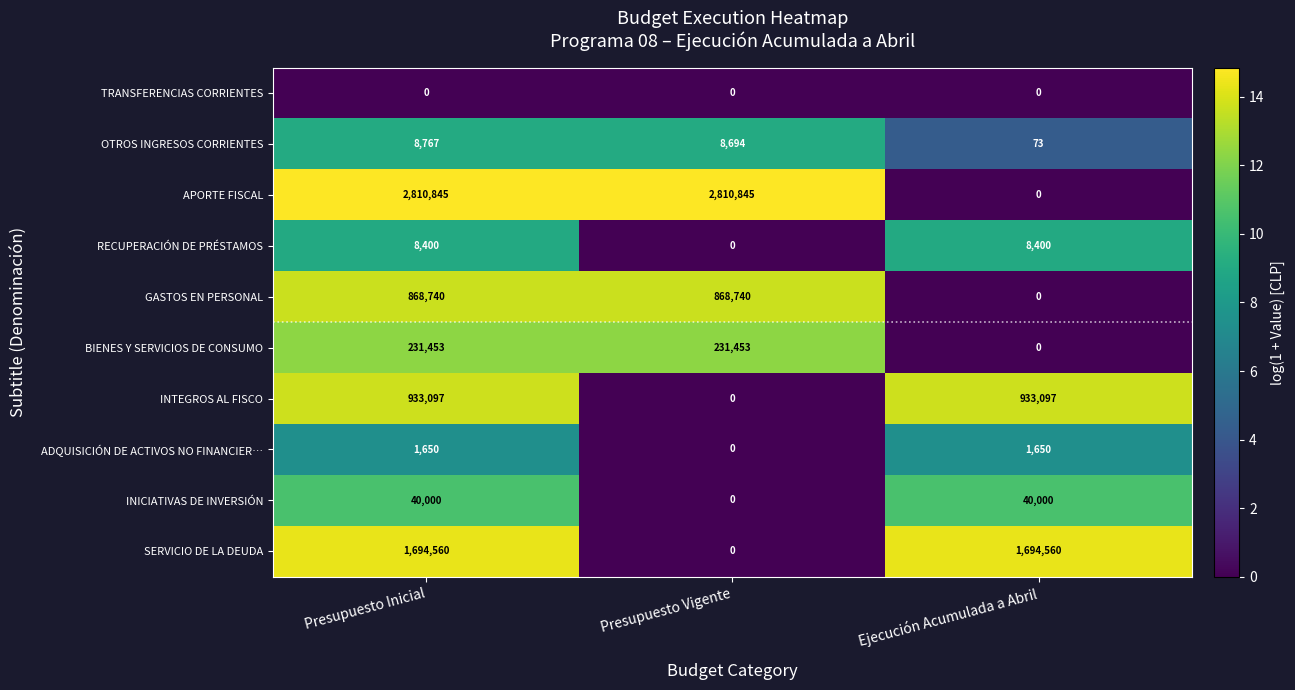

Count the number of categories in the chart.

3